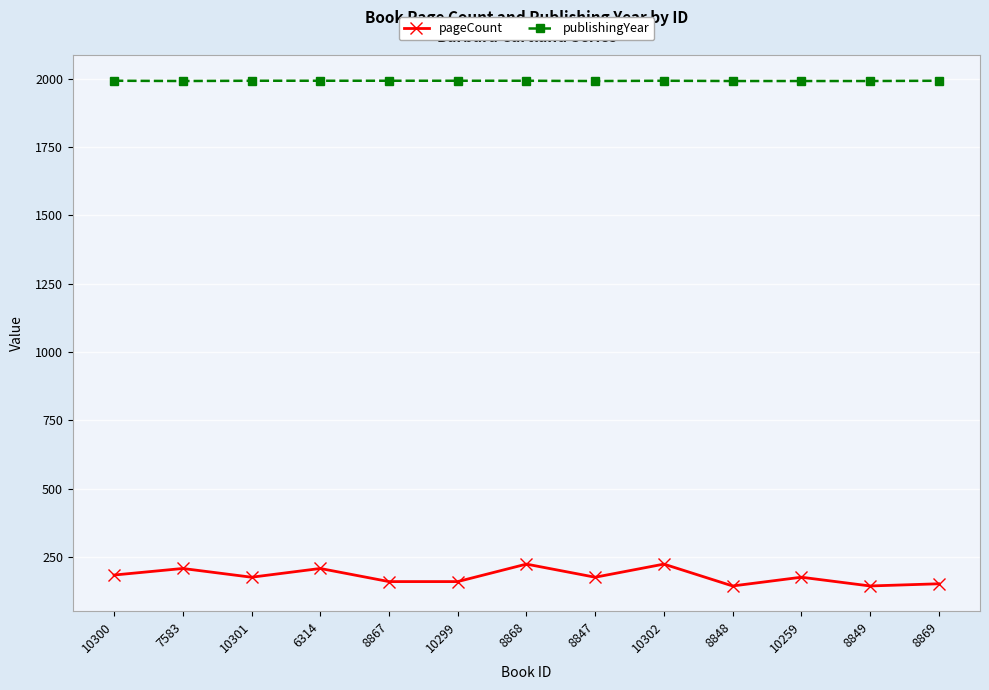

Which series has the largest total across all categories?

publishingYear